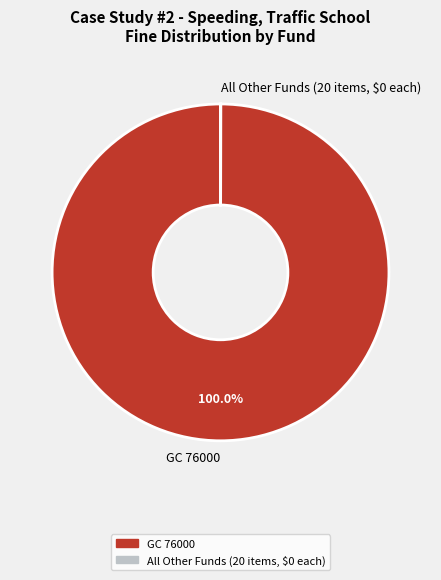

Does GC 76000 represent more than half of the total?

Yes